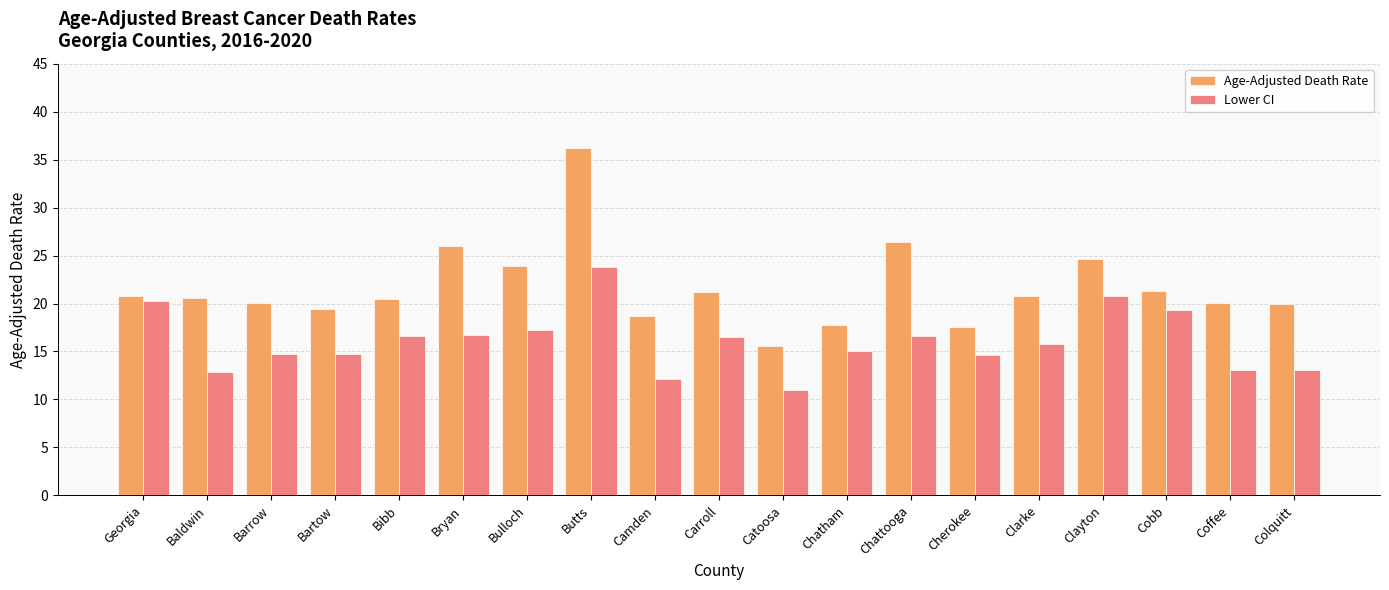

Is the value of Lower CI at Chatham greater than the value of Age-Adjusted Death Rate at Clayton?

No